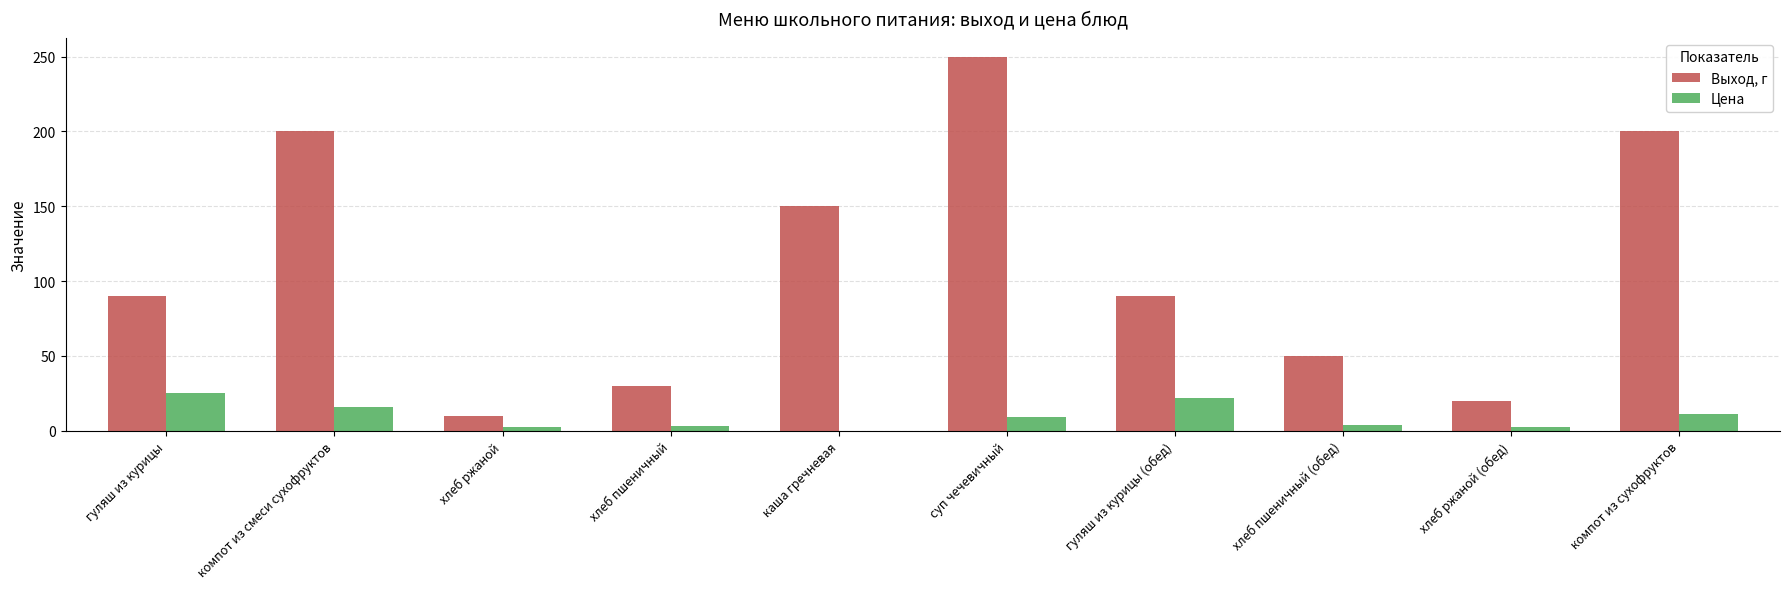

Does the chart contain stacked bars?

No